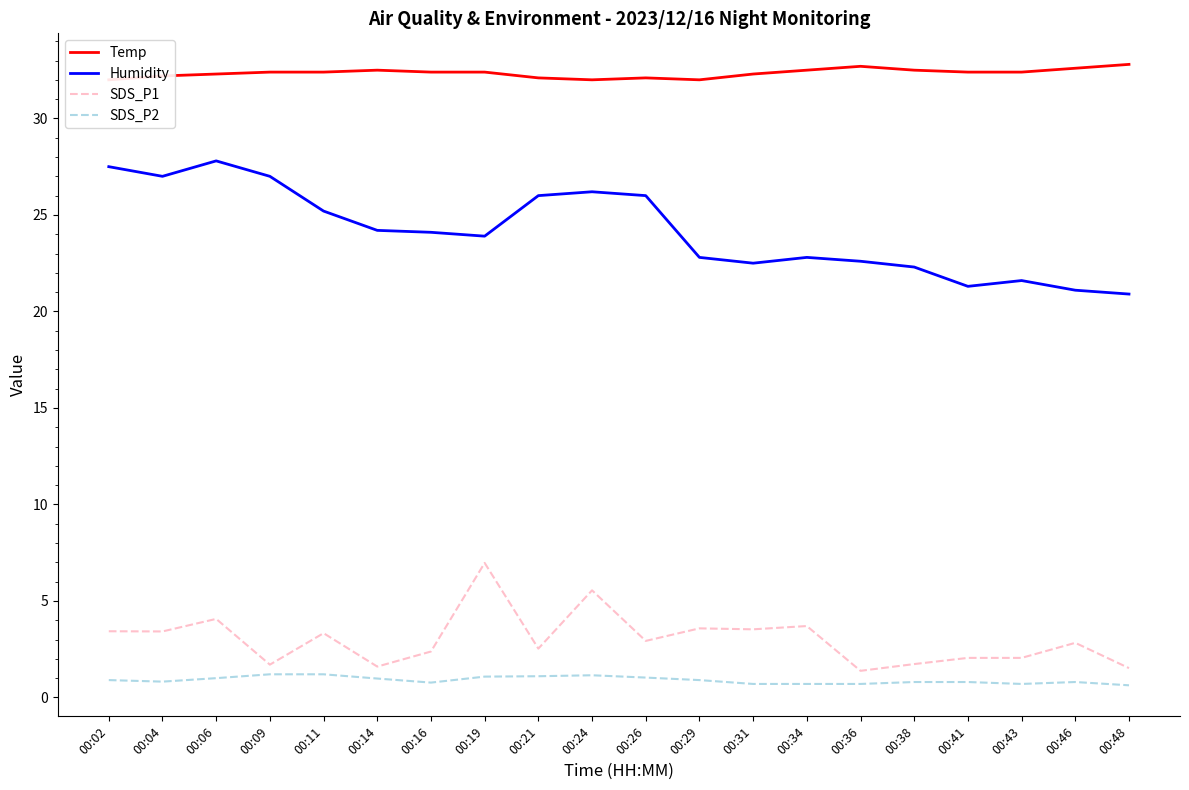

List the labels in order of Temp value, largest first.

00:48, 00:36, 00:46, 00:14, 00:34, 00:38, 00:09, 00:11, 00:16, 00:19, 00:41, 00:43, 00:06, 00:31, 00:04, 00:21, 00:26, 00:02, 00:24, 00:29